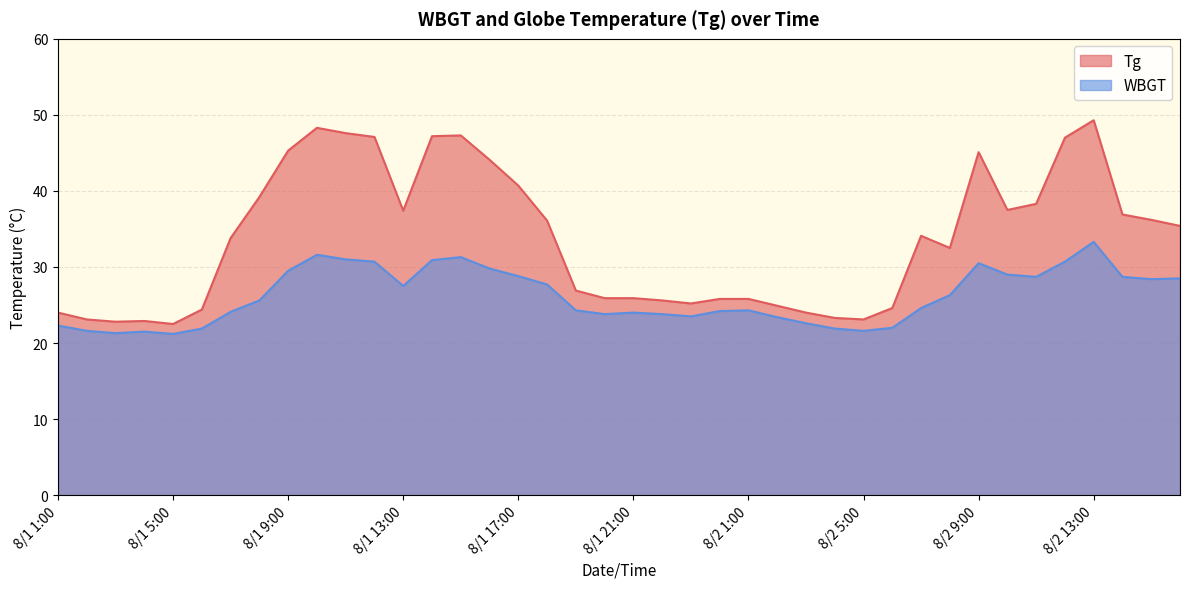

What is the sum of all WBGT values?

1046.4